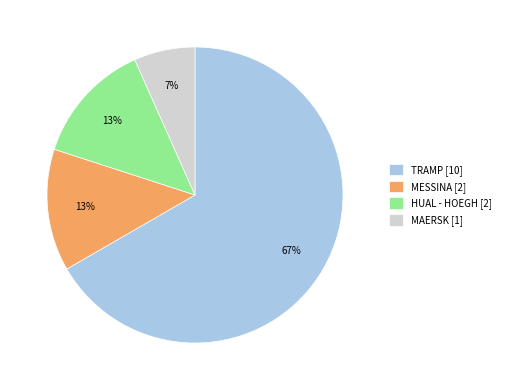

Do MAERSK and HUAL - HOEGH together represent more than half of the pie?

No